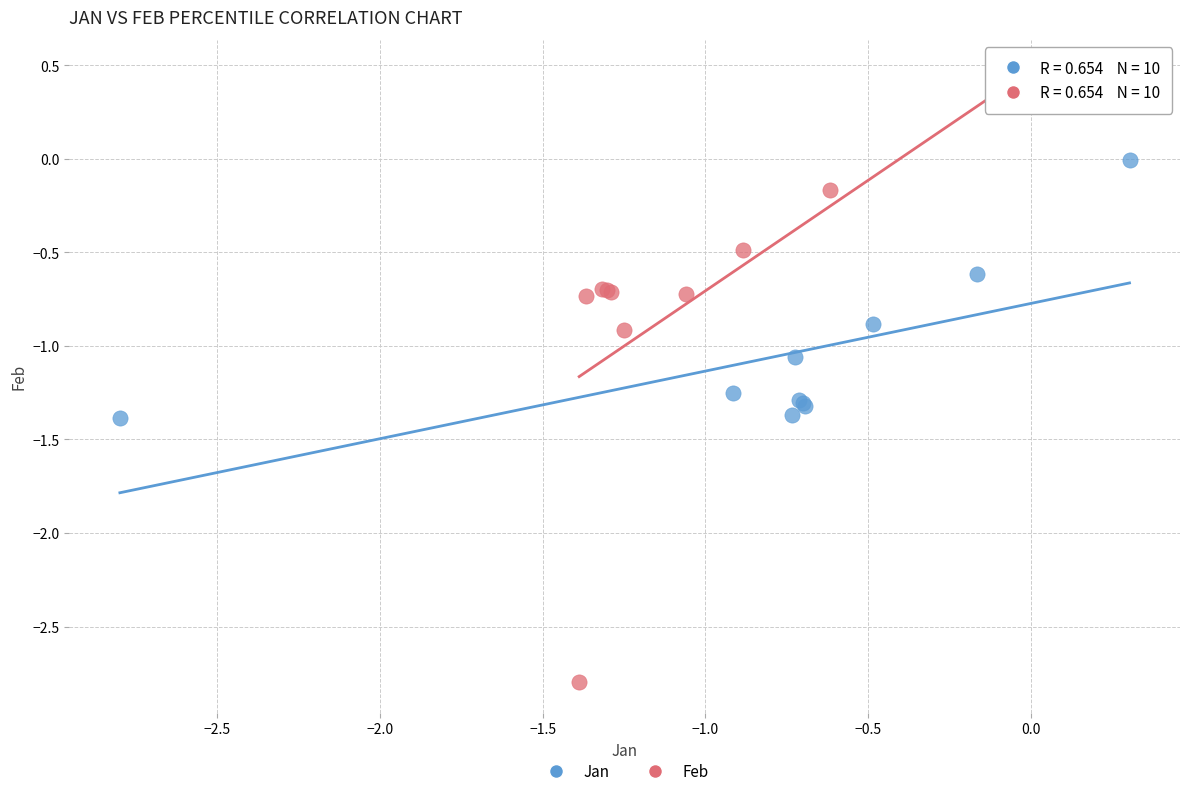

Which series contains the highest Y value?

Feb